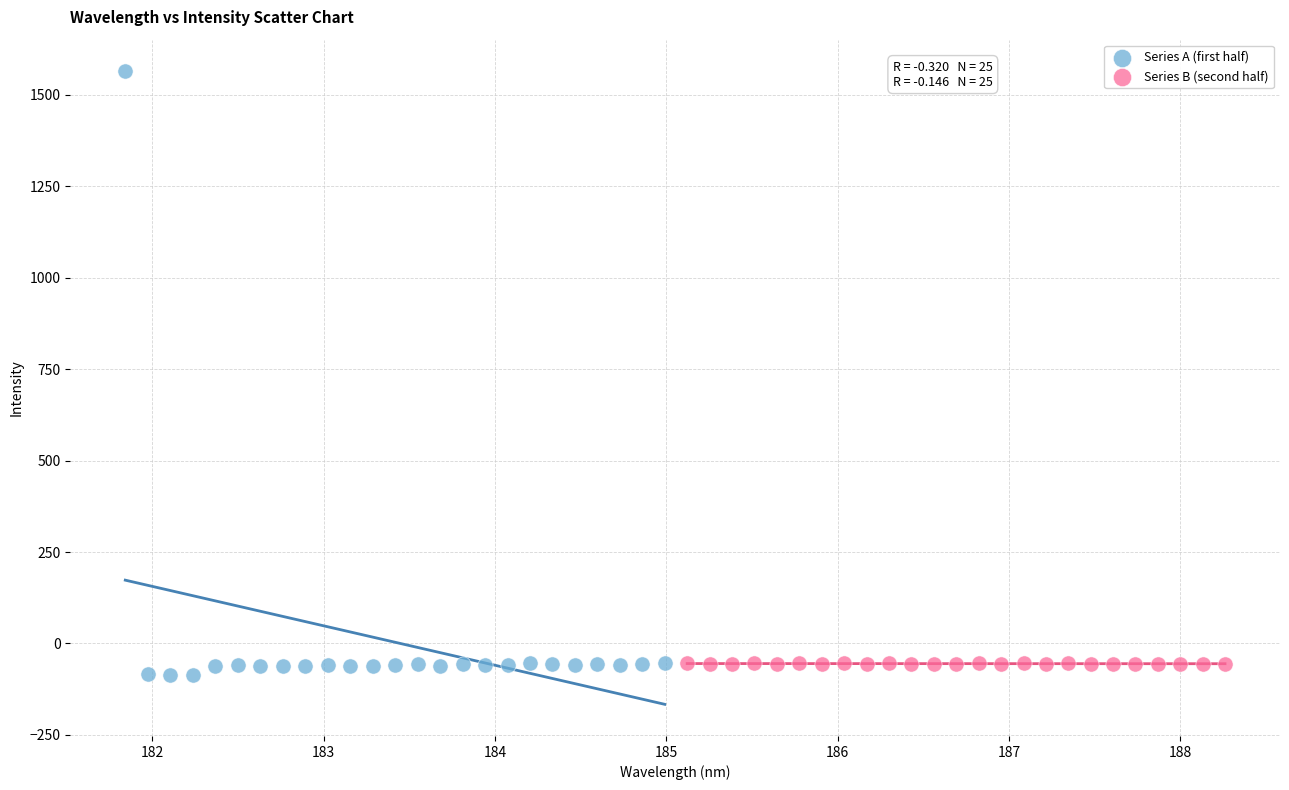

Which series reaches the maximum Y coordinate?

Series A (first half)